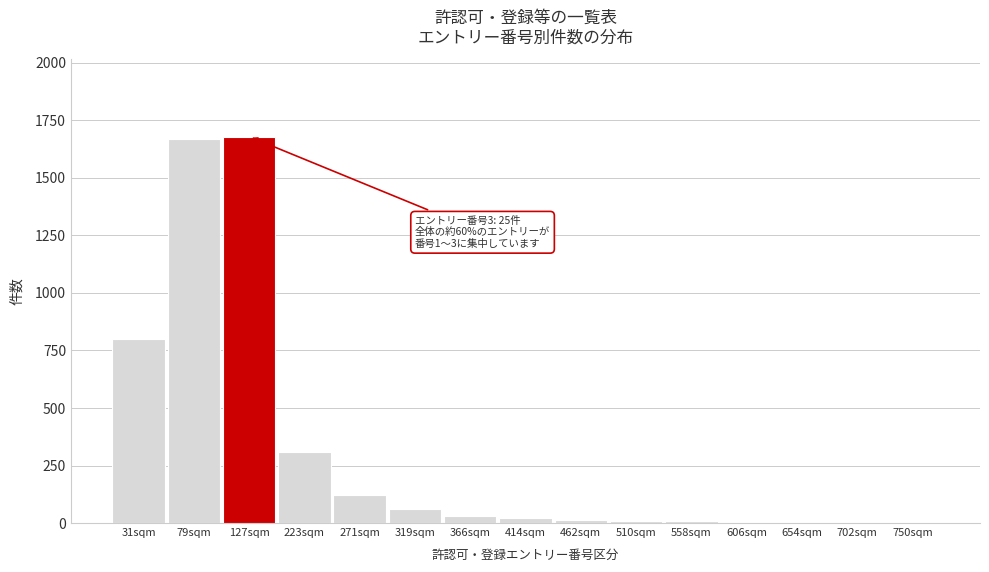

Which has a higher value, 79sqm or 271sqm?

79sqm